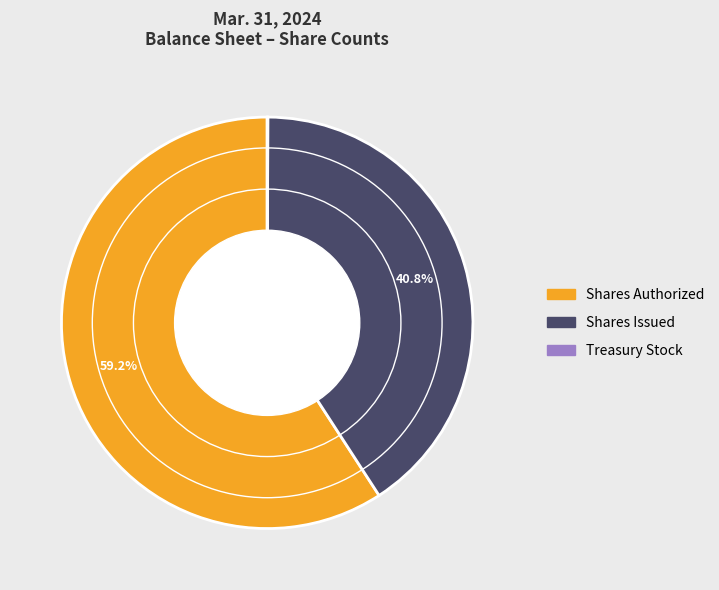

Is there any slice that represents more than half of the pie?

Yes